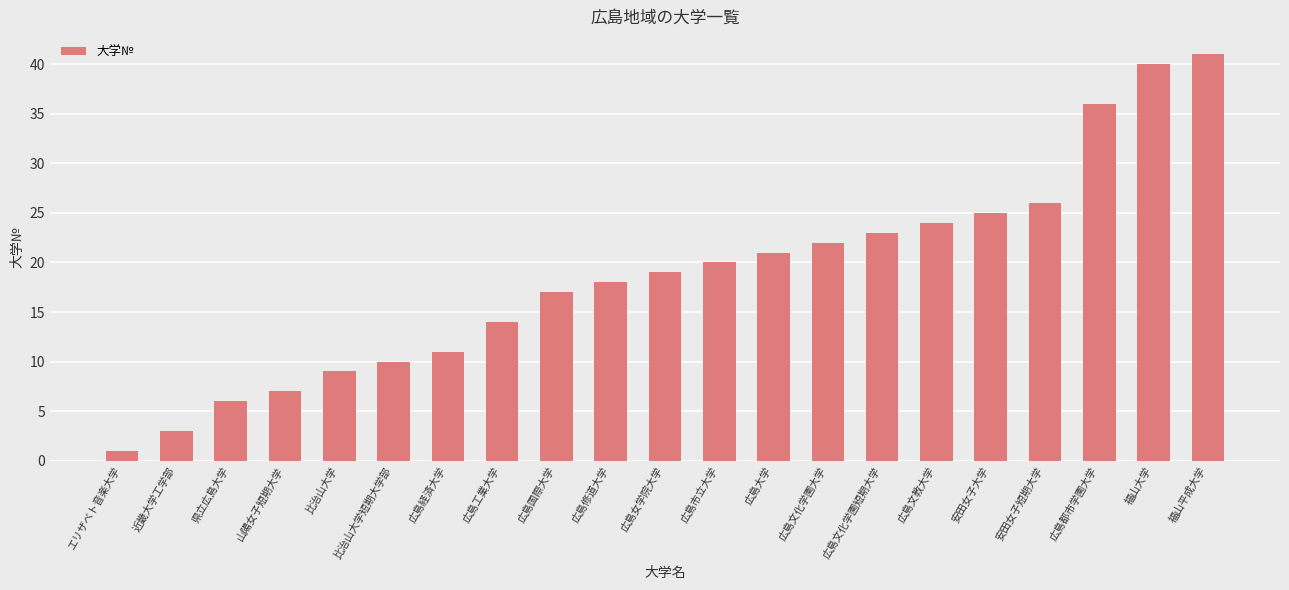

The chart shows a value of 12 at 山陽女子短期大学. True or false?

False